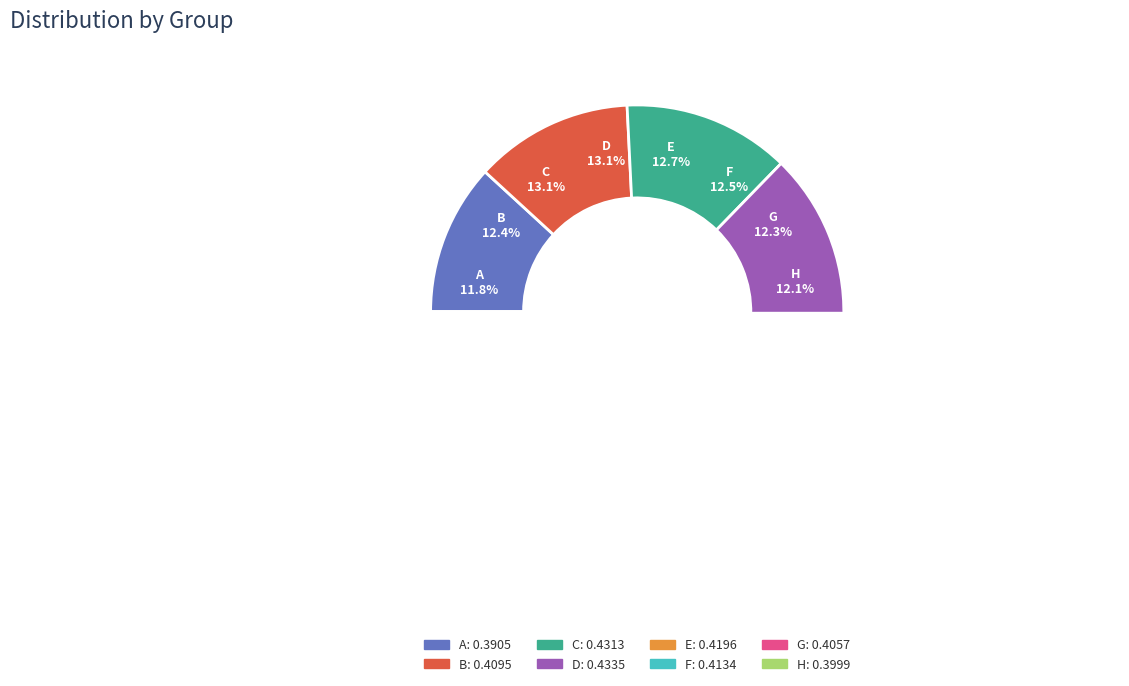

The B slice represents 24% of the pie. True or false?

False